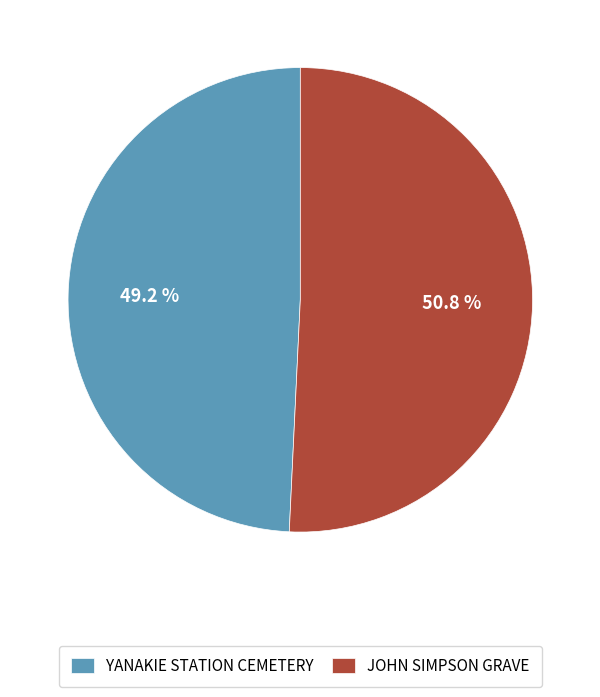

To the nearest percent, what percentage of the pie is YANAKIE STATION CEMETERY?

49%